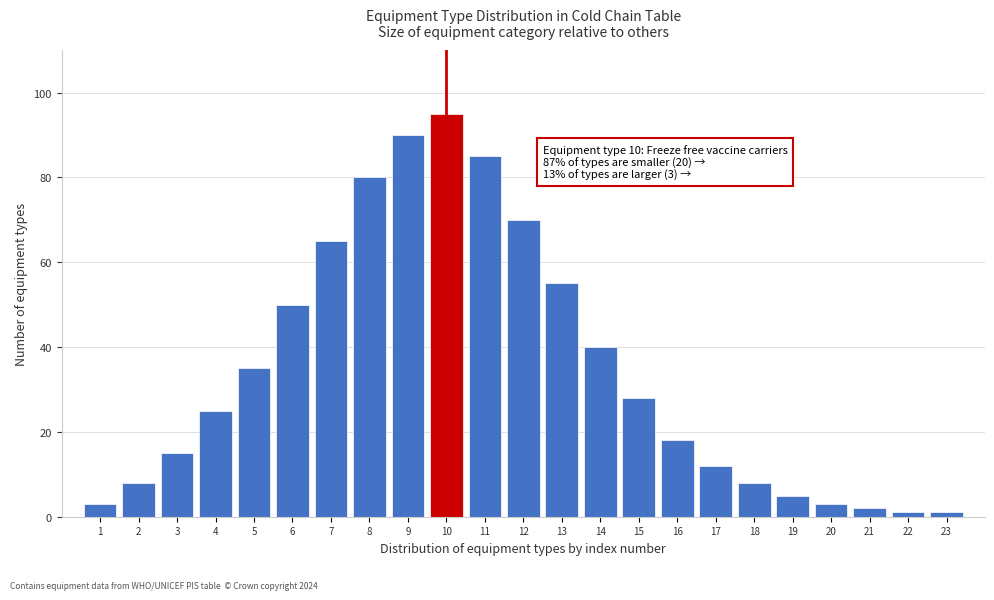

Reading left to right, what are all the values shown in this chart?

1=3	2=8	3=15	4=25	5=35	6=50	7=65	8=80	9=90	10=95	11=85	12=70	13=55	14=40	15=28	16=18	17=12	18=8	19=5	20=3	21=2	22=1	23=1